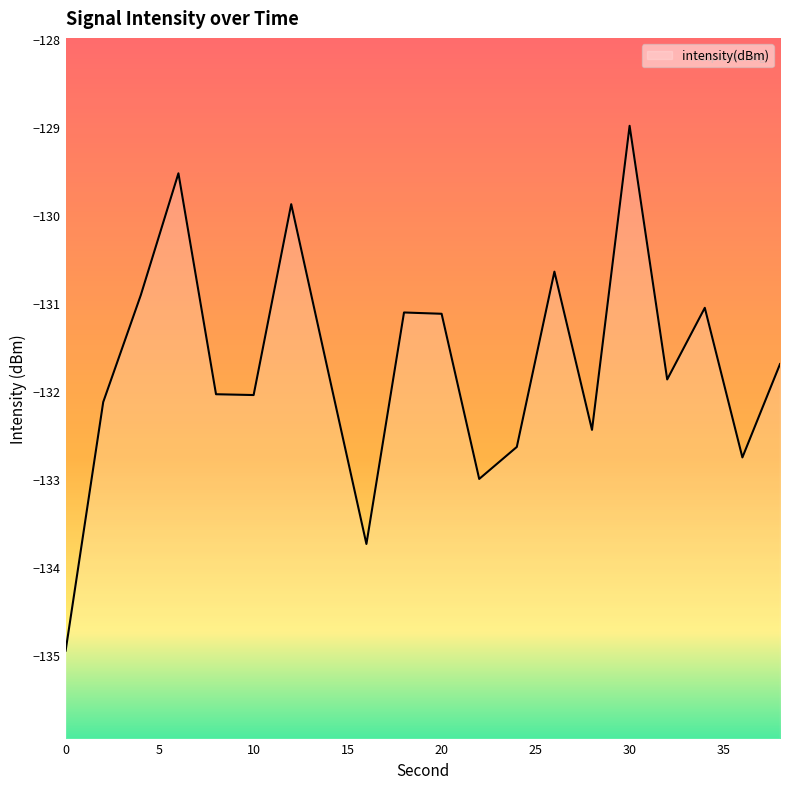

What is the sum of all values?

-2634.3